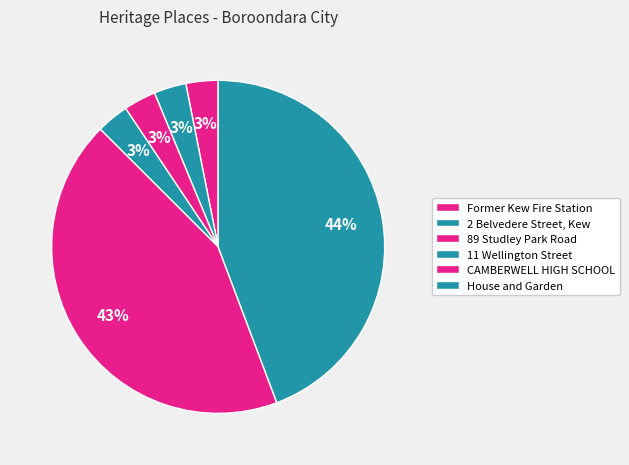

To the nearest percent, what is the difference between the largest and smallest slice percentages?

41%